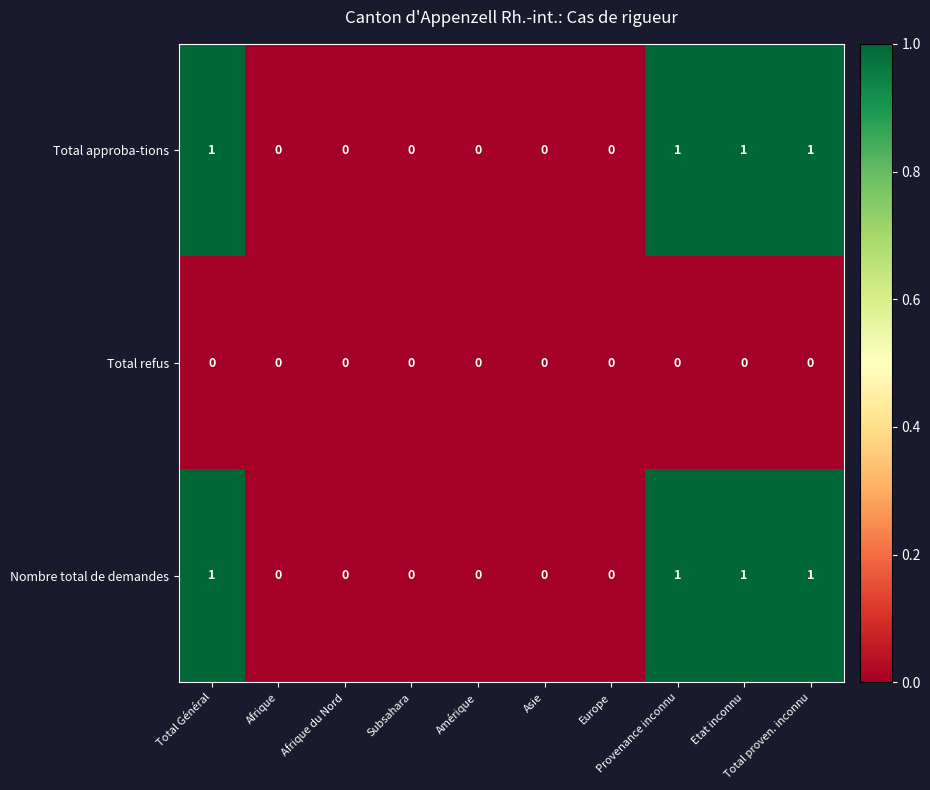

What is the sum of all Total approba-tions values?

4